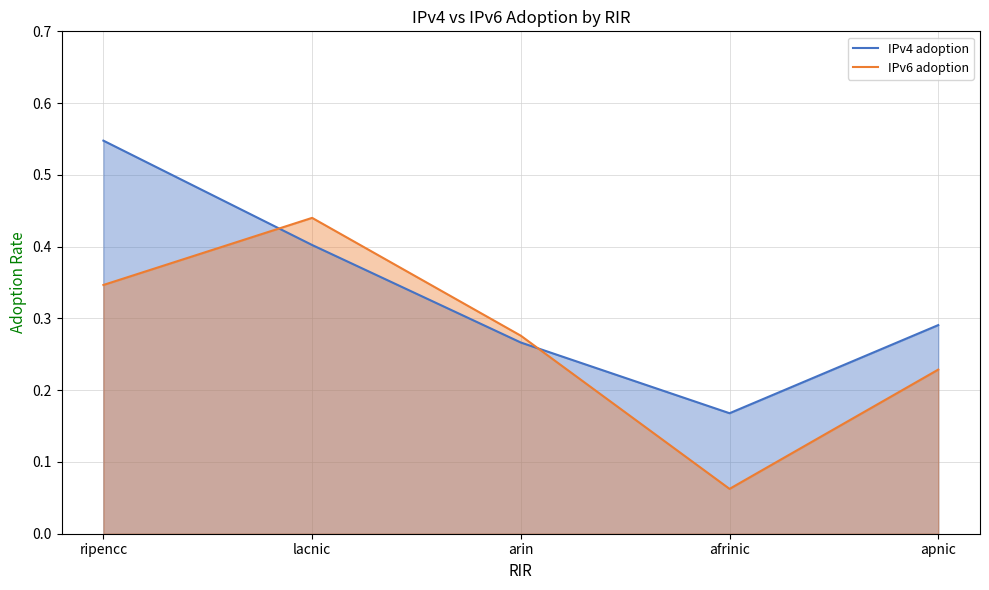

Rank the categories by IPv4 adoption value from highest to lowest.

ripencc, lacnic, apnic, arin, afrinic